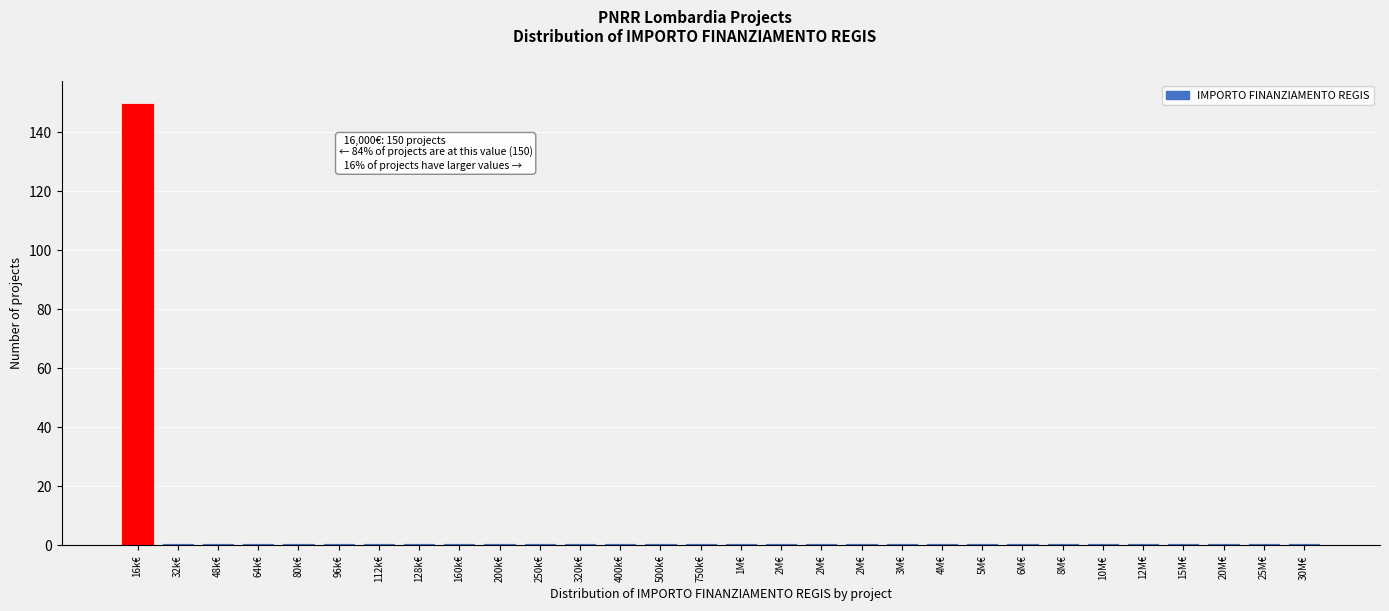

How many bars are there in total?

30